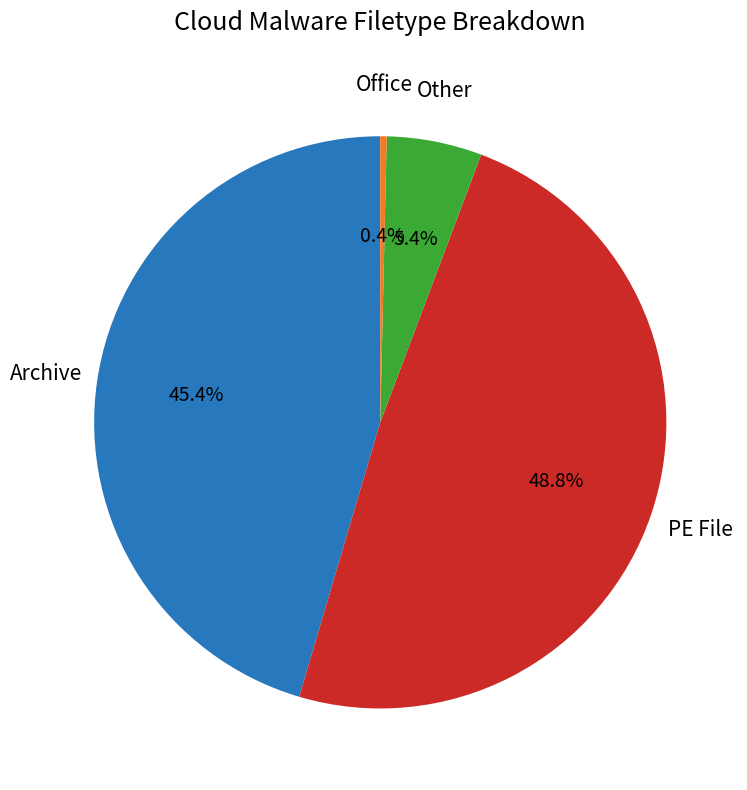

To the nearest percent, what is the difference between the largest and smallest slice percentages?

48%